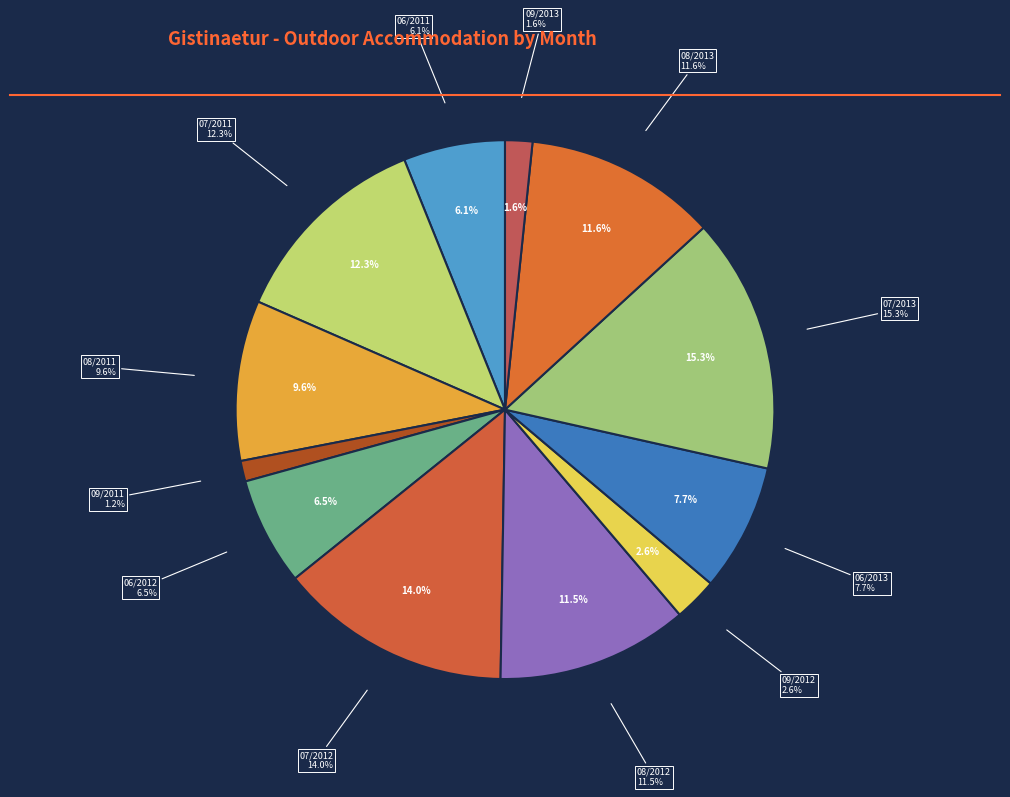

To the nearest percent, what portion does 2011-08-01 represent?

10%